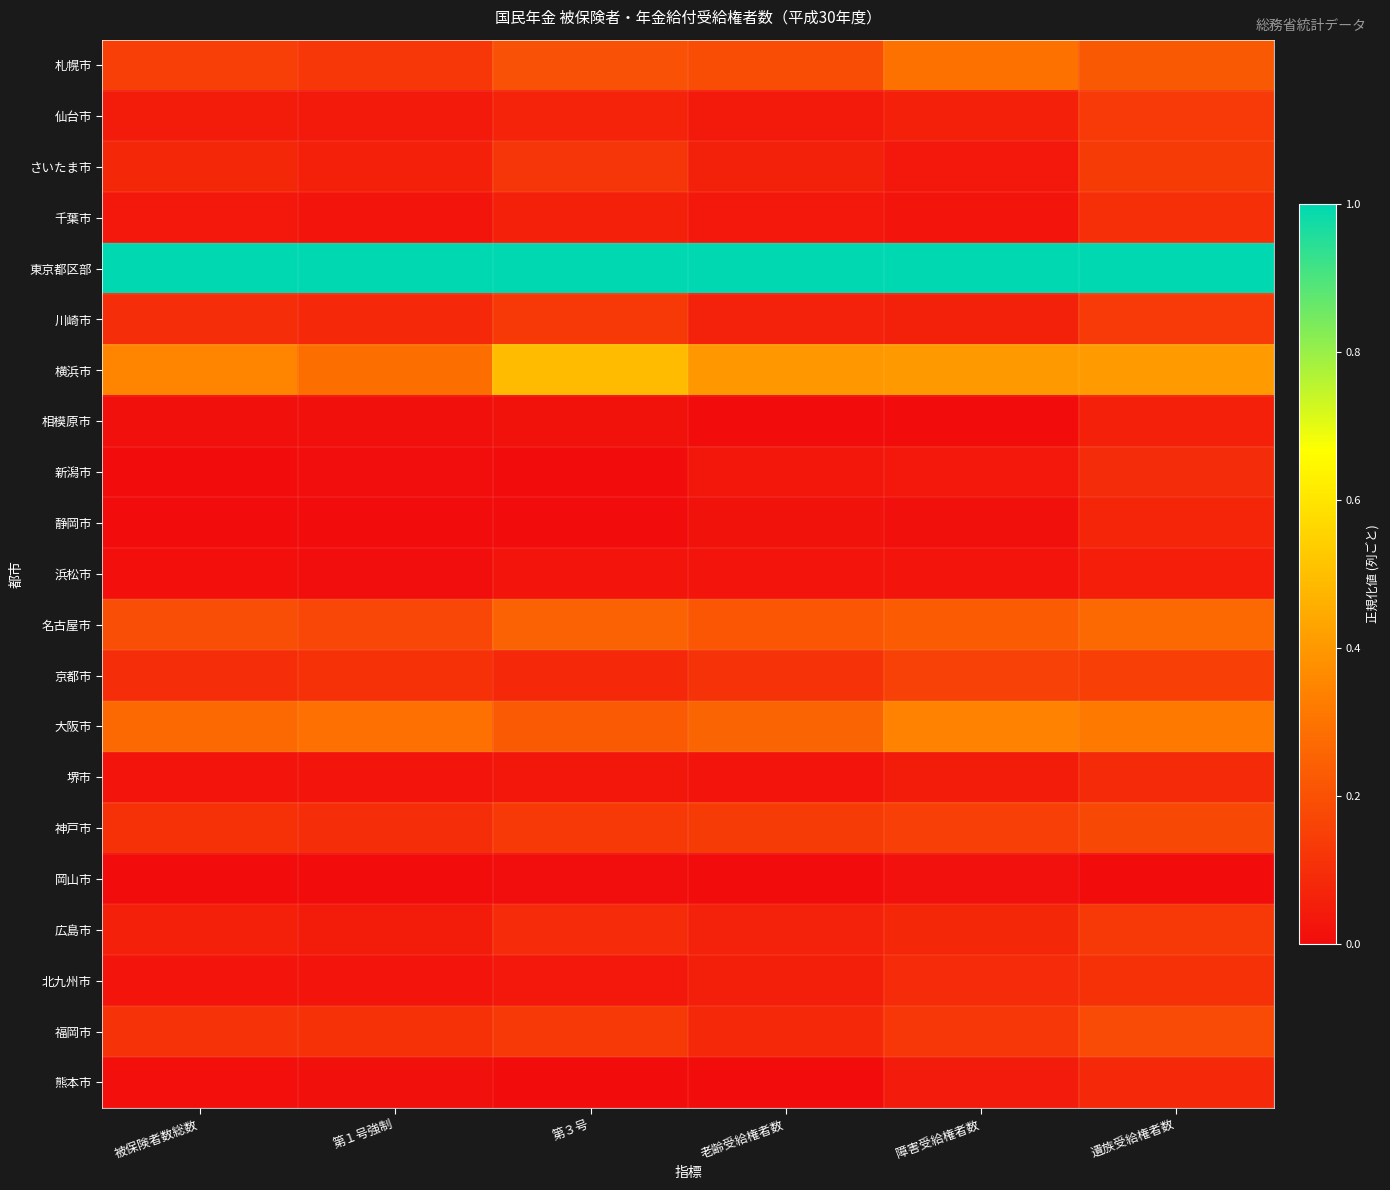

Which series has the largest total across all categories?

東京都区部